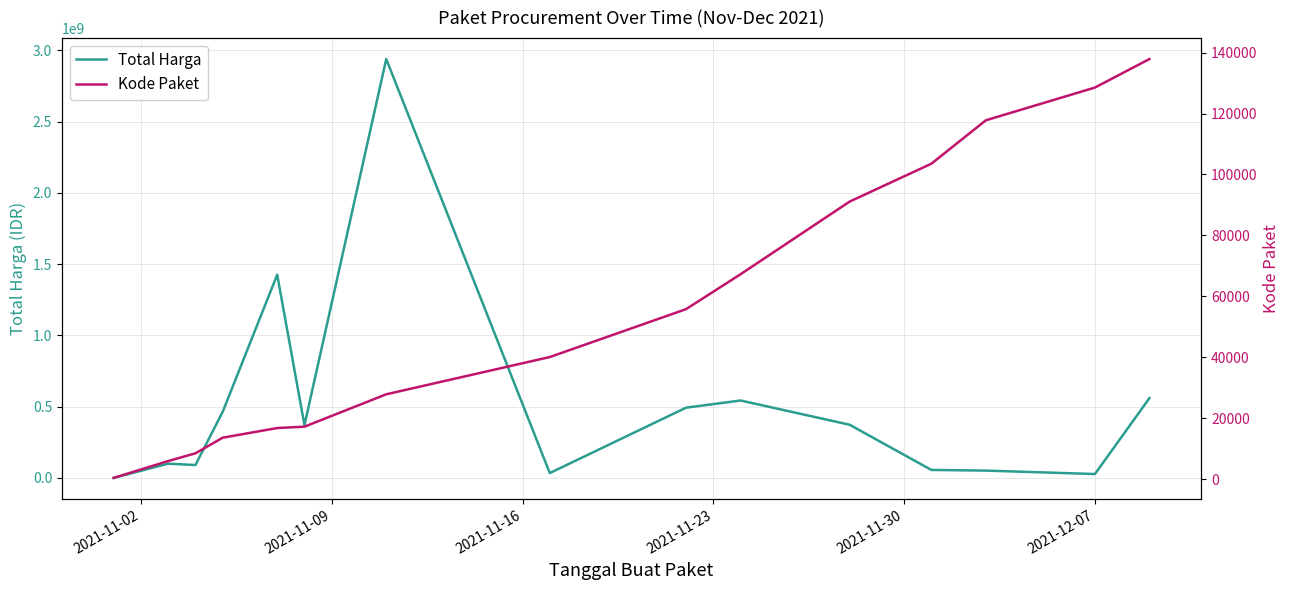

What is the sum of all Total Harga values?

7529544885